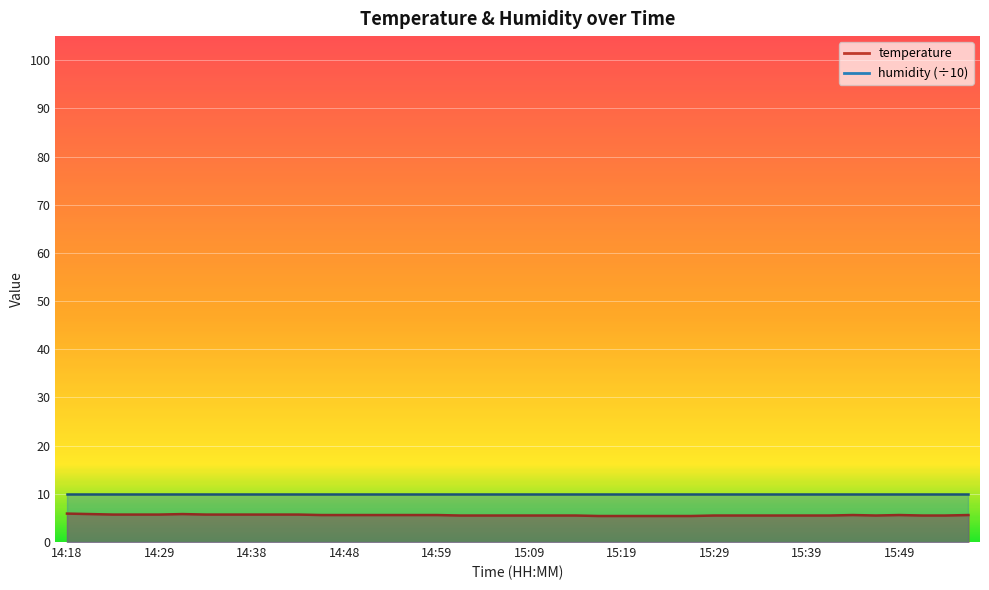

The value at 15:36 is 5.5. True or false?

True